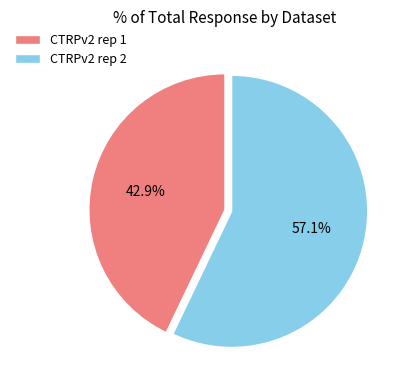

Is there a majority slice in this chart?

Yes